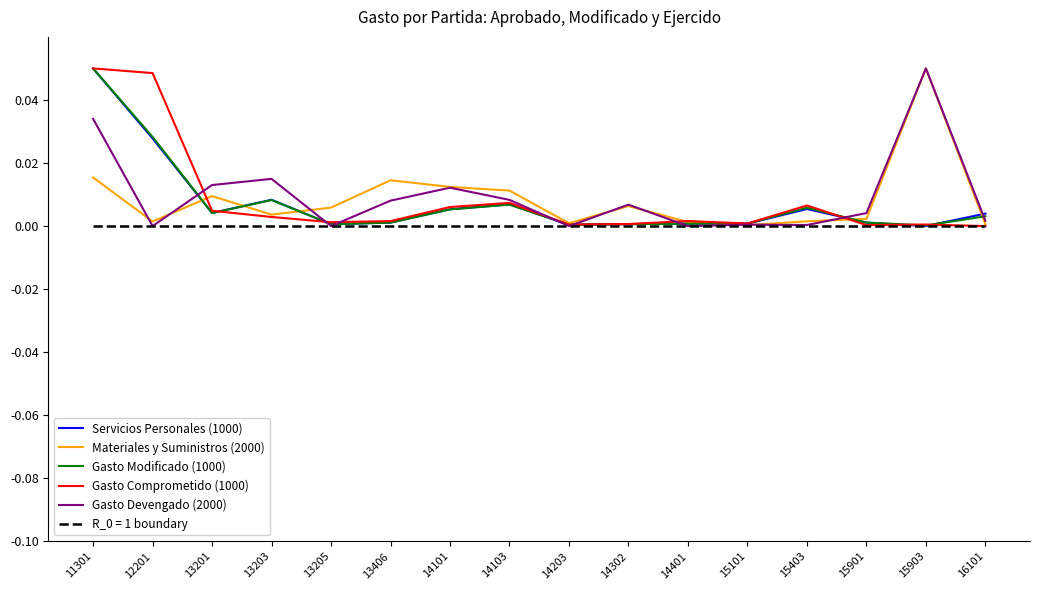

At how many categories does at least one series exceed 0?

16